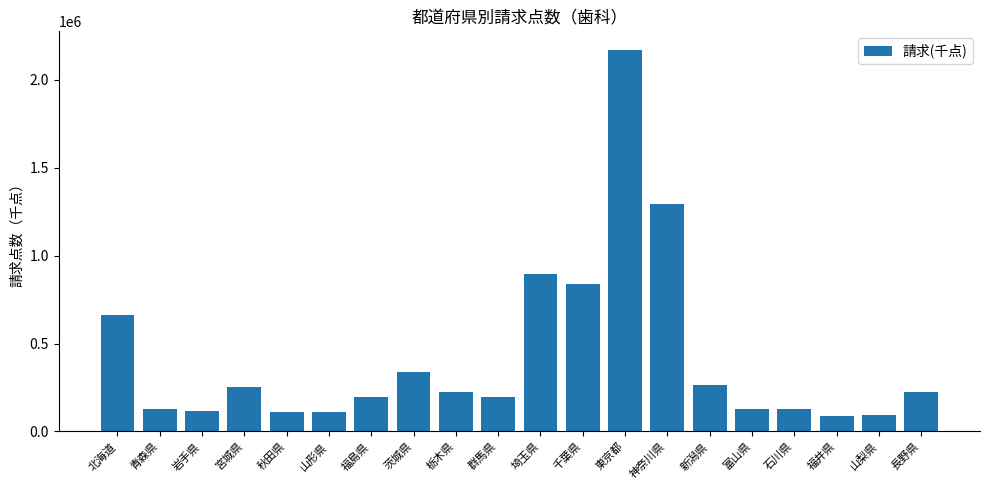

Between 山形県 and 茨城県, which is larger?

茨城県